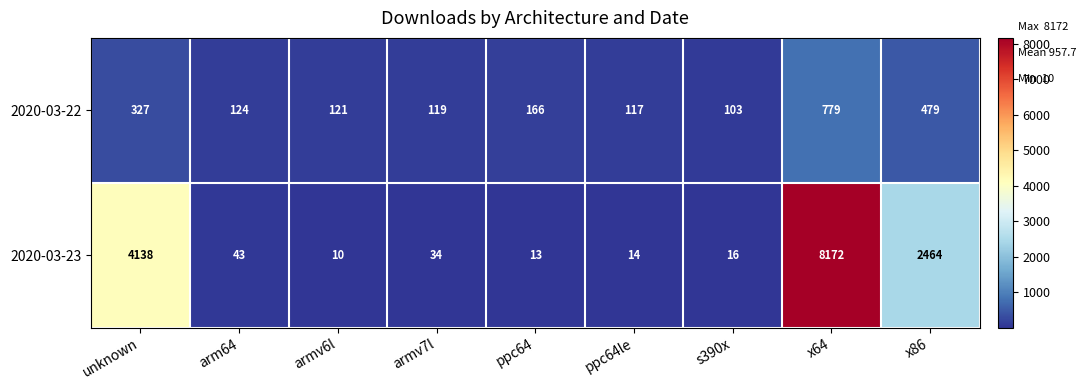

At which label does 2020-03-22 first exceed 124?

unknown